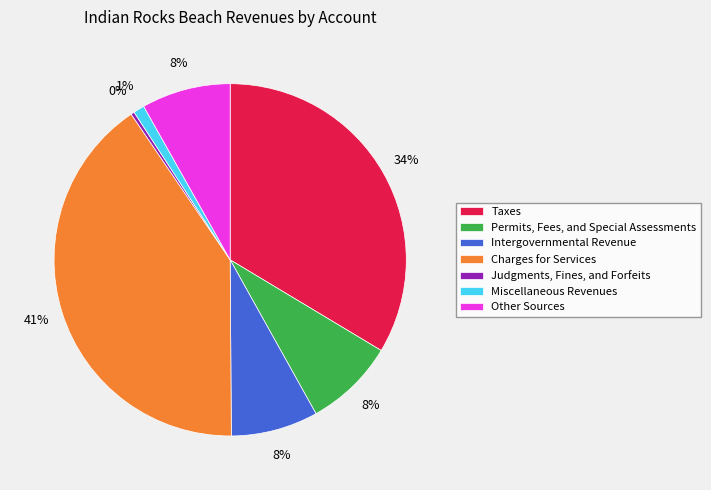

What is the largest slice in the pie chart?

Charges for Services